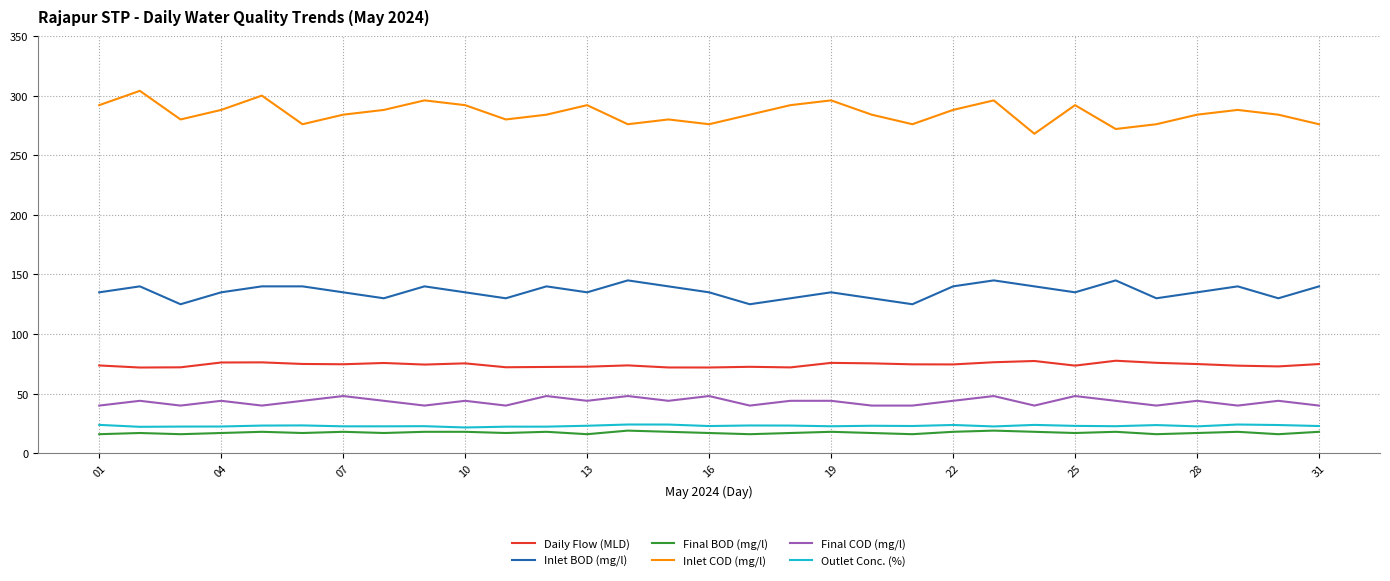

Which series has the largest total across all categories?

Inlet COD (mg/l)